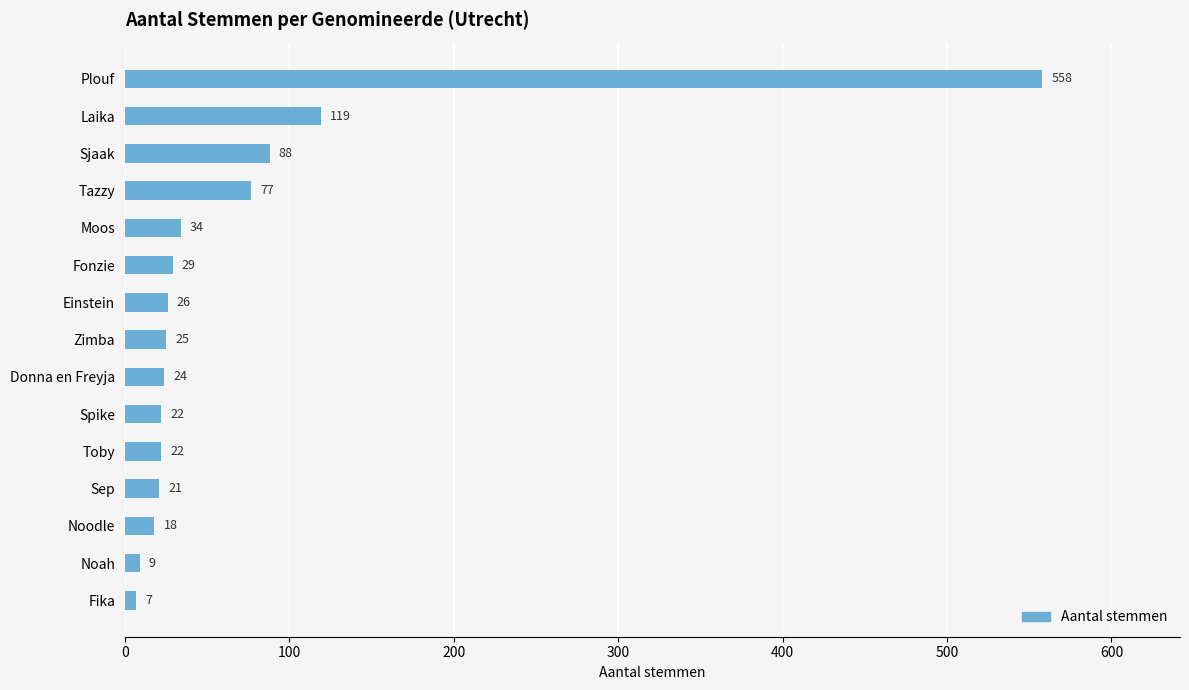

How many bars are there in total?

15